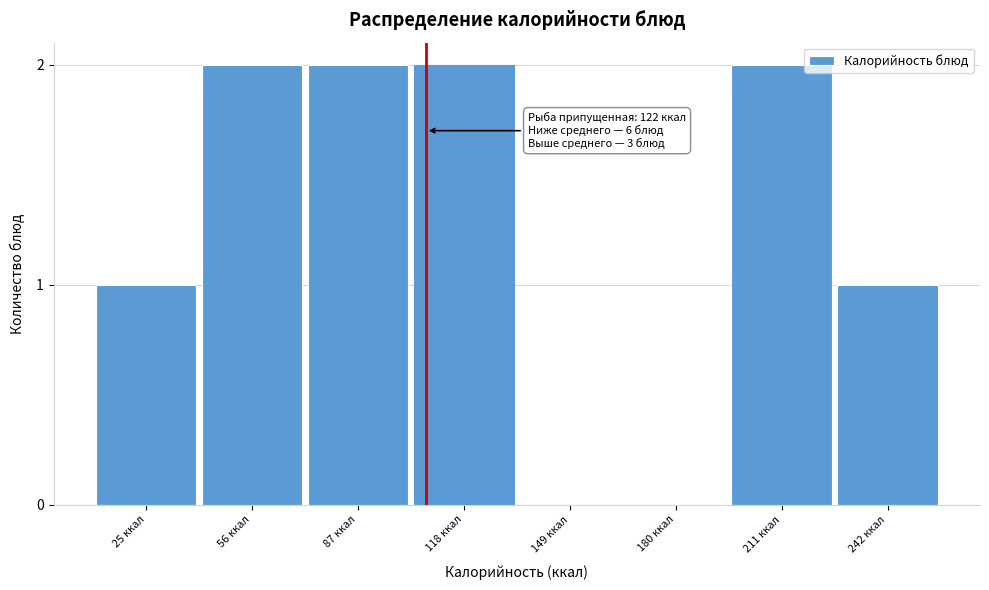

Reading left to right, what are all the values shown in this chart?

25 ккал=1	56 ккал=2	87 ккал=2	118 ккал=2	149 ккал=0	180 ккал=0	211 ккал=2	242 ккал=1